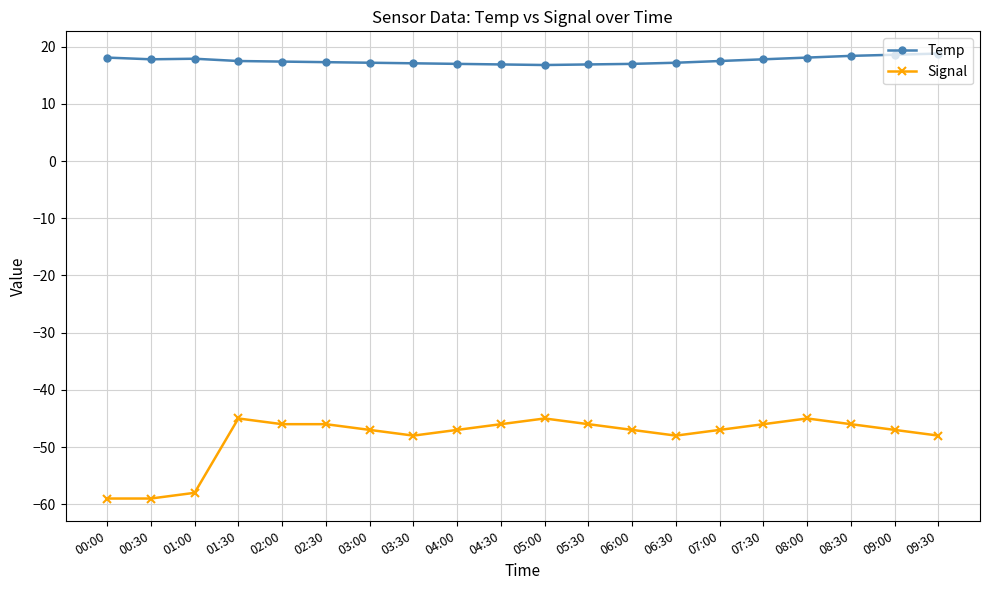

What is the spread (max minus min) of values at 08:00?

63.1